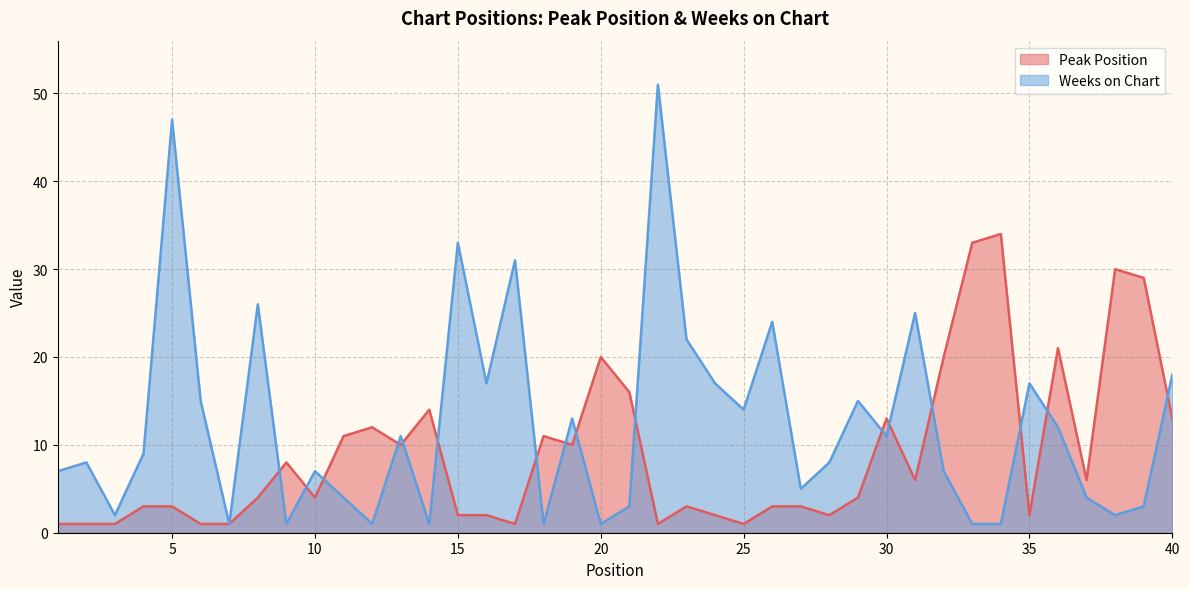

Which has a higher value, 36 or 35?

36